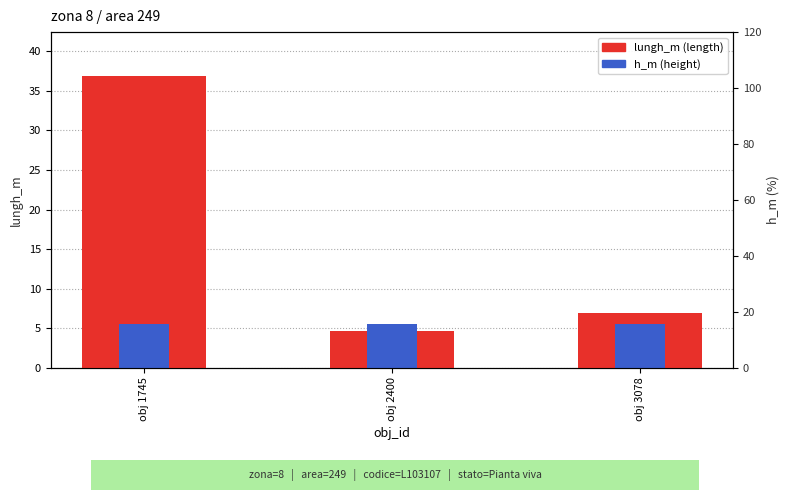

Where is h_m (height) nearest to the value 5?

obj 1745